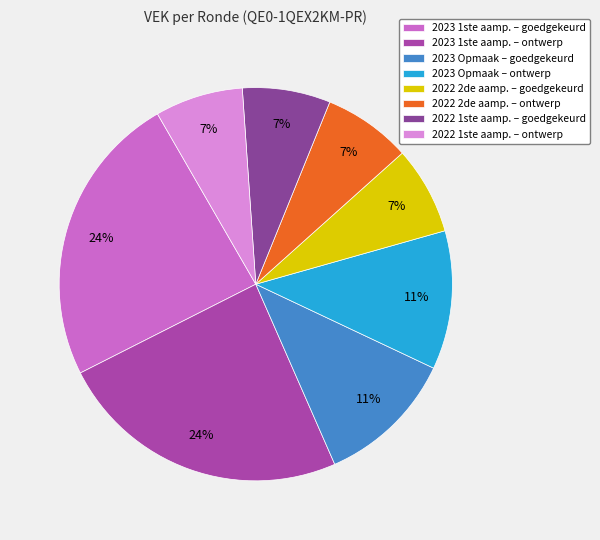

How many slices are in this pie chart?

8